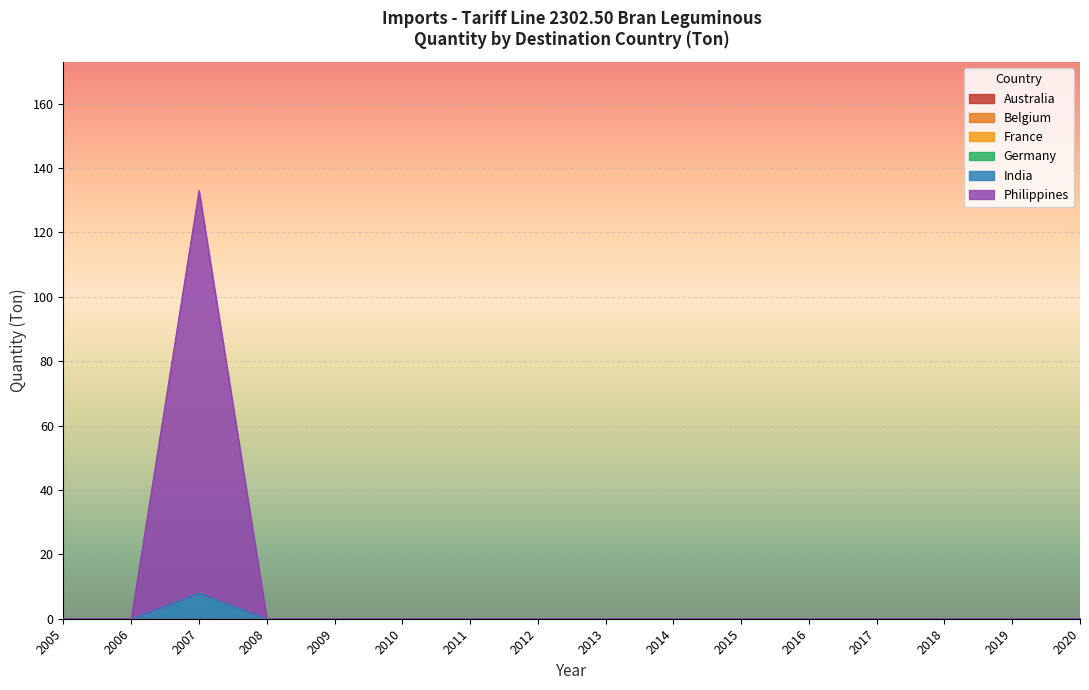

True or false: India (Ton) has more than 2 points higher than both neighbors.

False